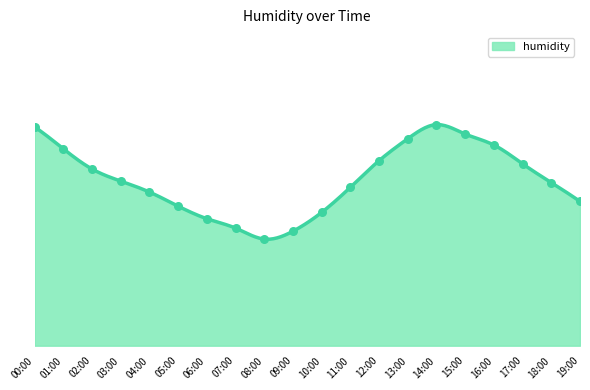

Which has a higher value, 05:00 or 15:00?

15:00